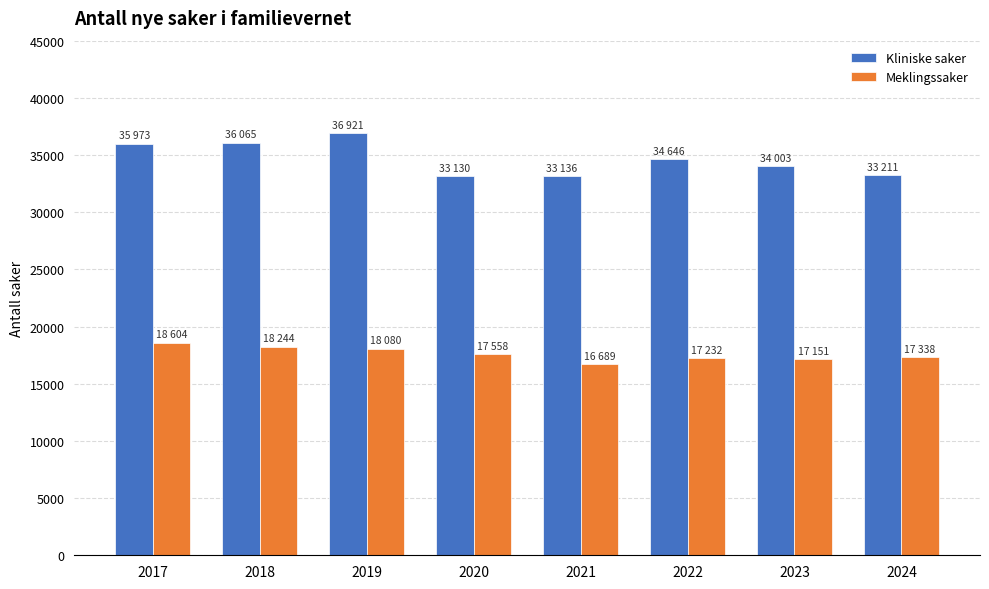

List the series in order of their peak value, highest first.

Kliniske saker, Meklingssaker